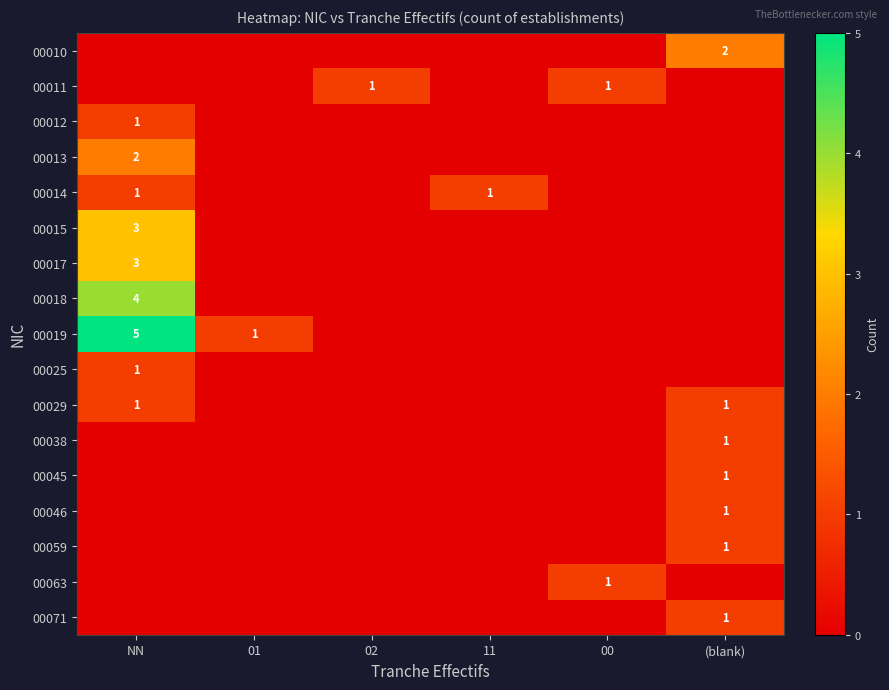

Which category has the highest value in the 00046 series?

(blank)